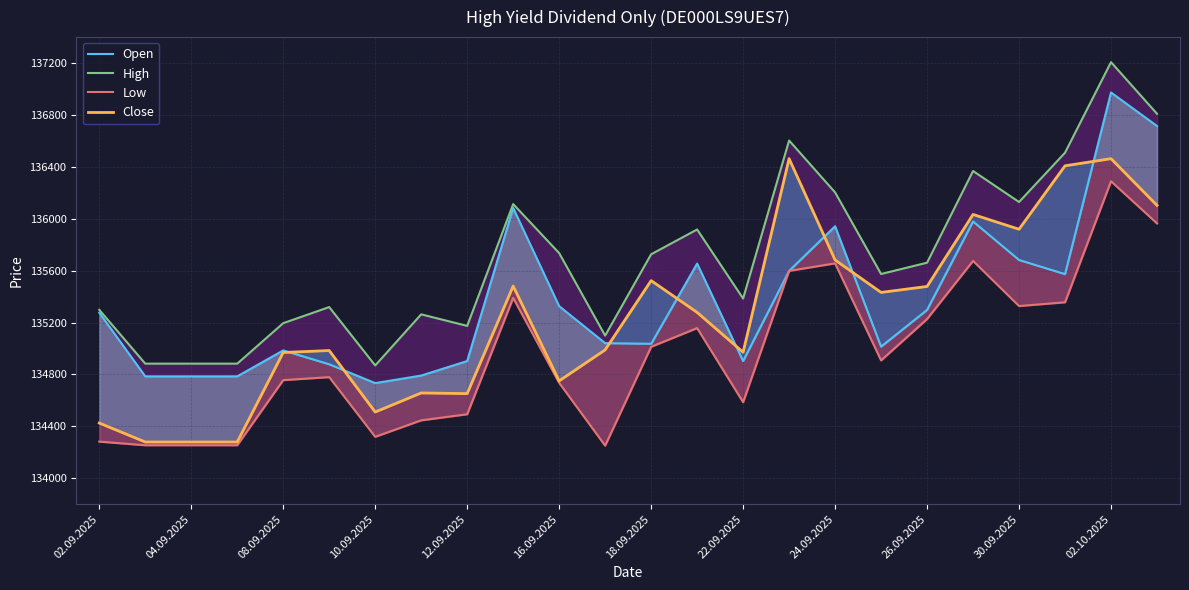

What is the sum of the Close values at 22 and 02.10.2025?

271452